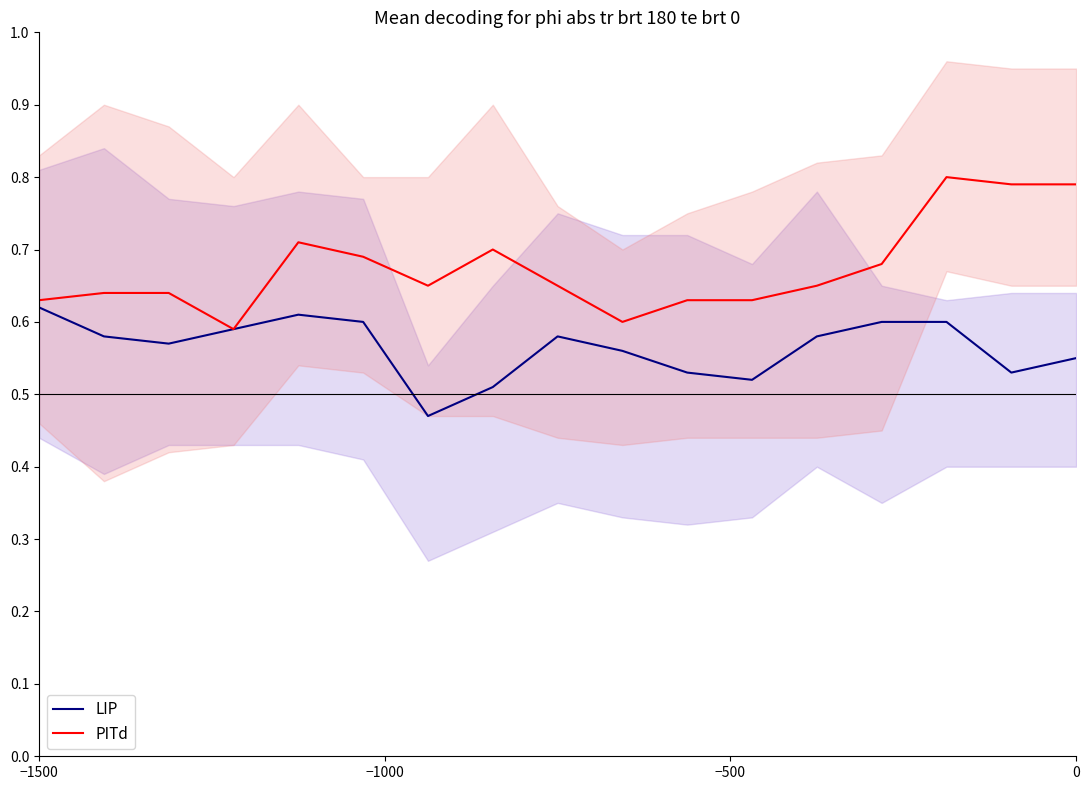

True or false: LIP and PITd cross at least once.

False